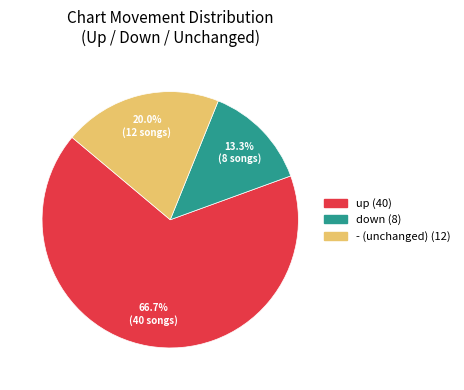

The down slice represents 26% of the pie. True or false?

False